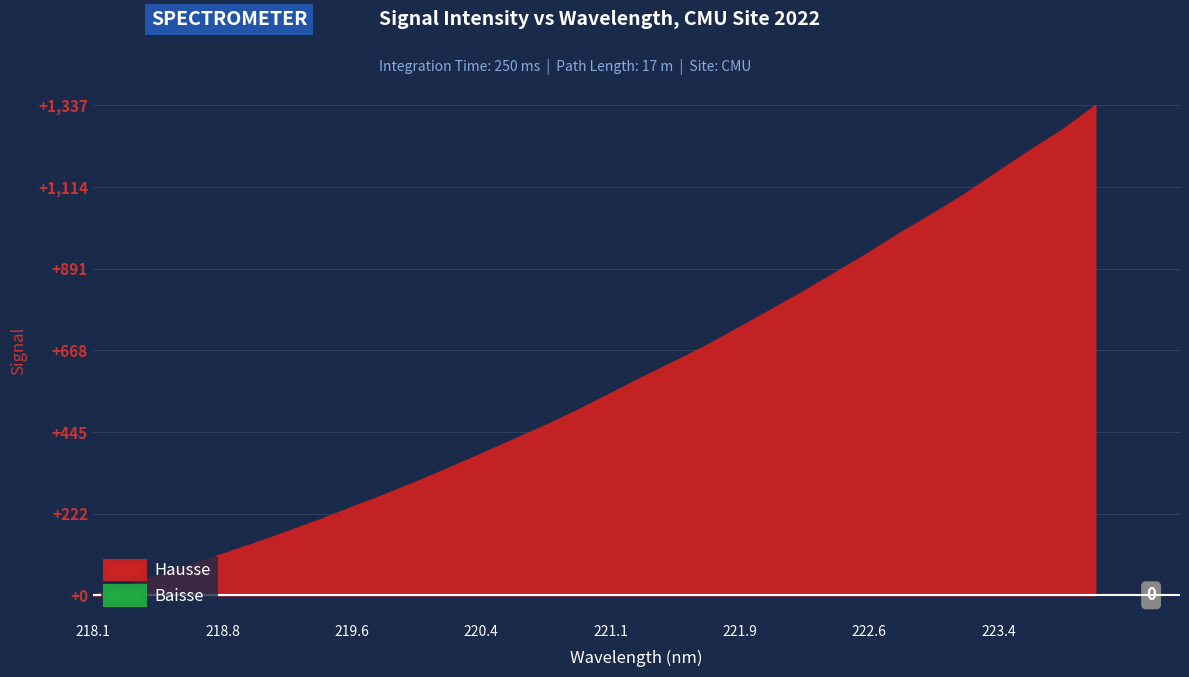

What is the sum of the values at 221.8812 and 219.7801?

1007.6